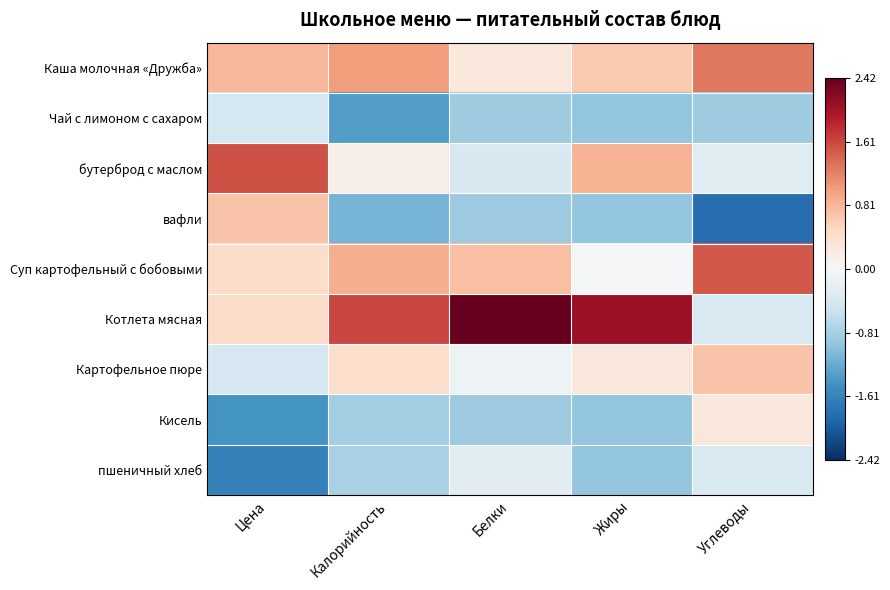

What is the smallest value displayed?

-1.9